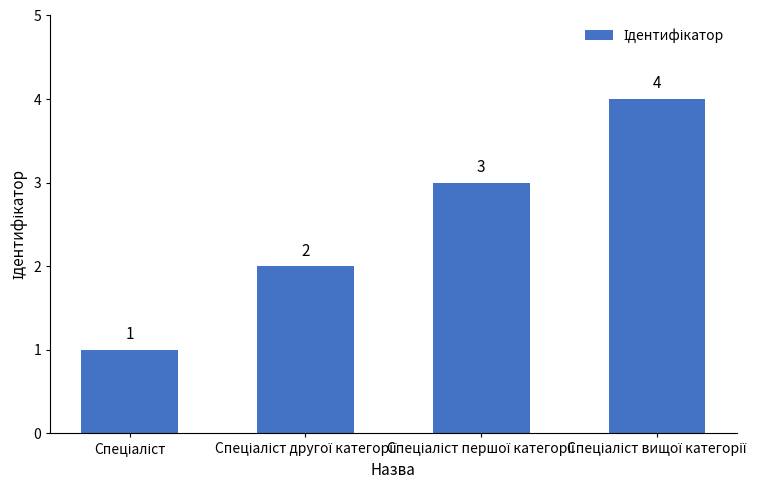

What is the greatest value displayed?

4